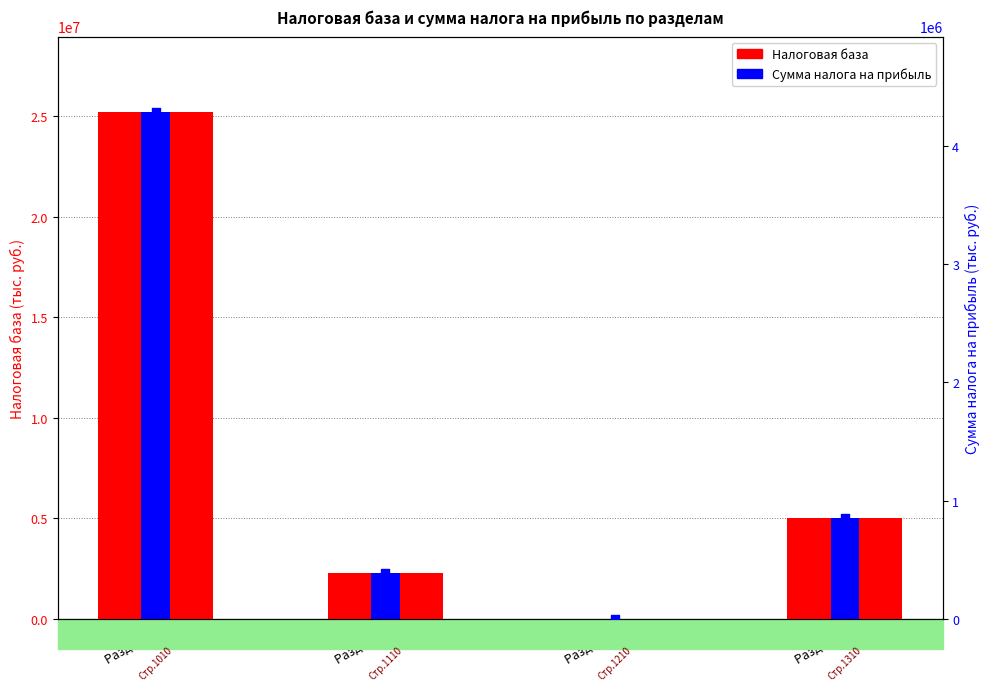

Which series contains the lowest Y value?

Сумма налога на прибыль